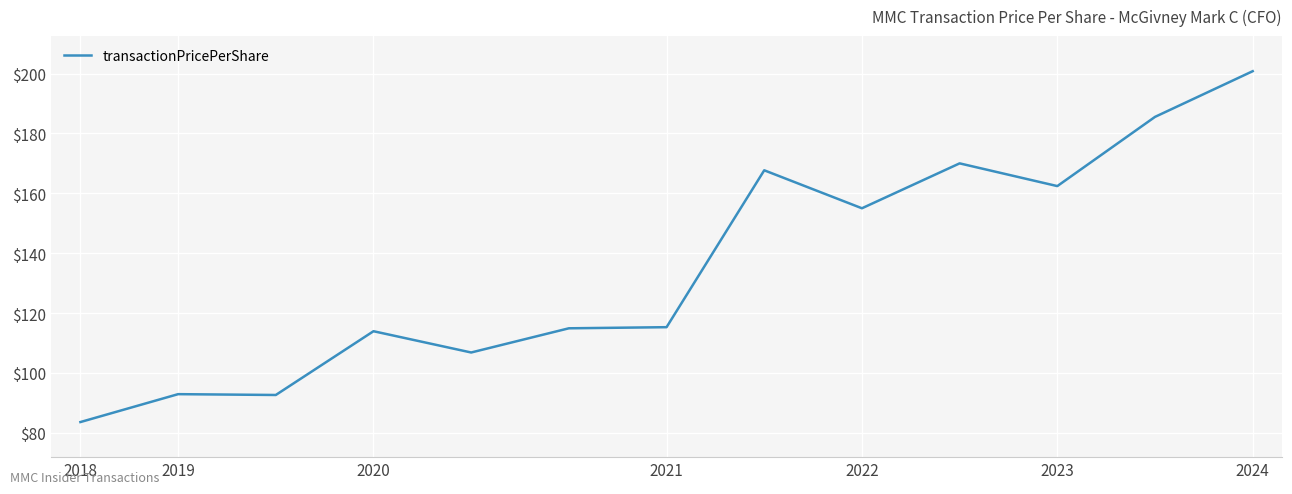

What is the sum of all values?

1761.5